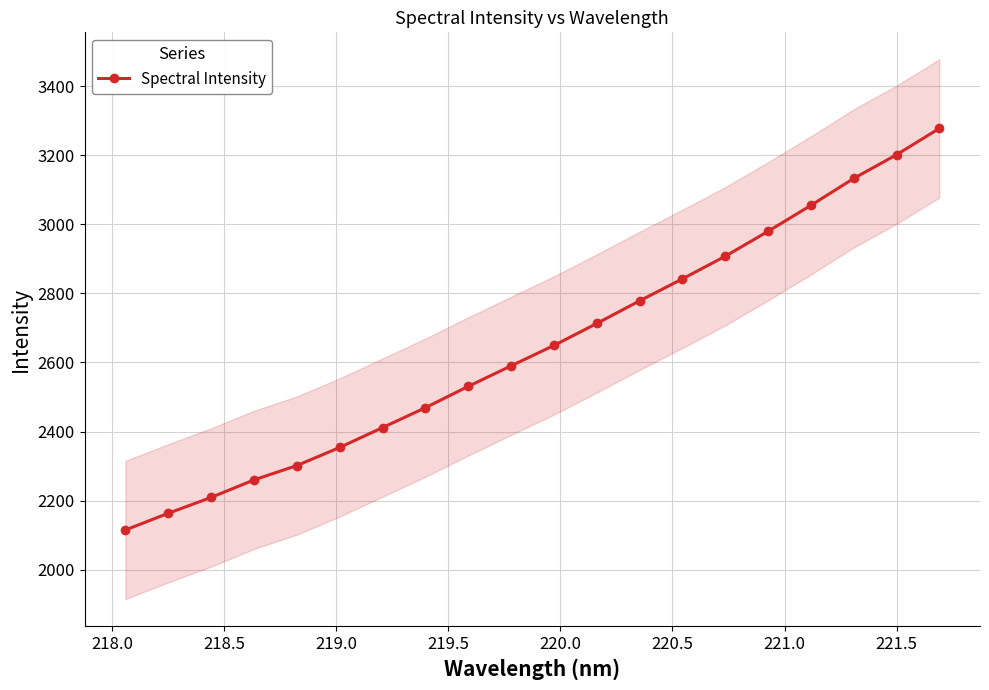

True or false: Spectral Intensity has more than 0 interior local peaks.

False